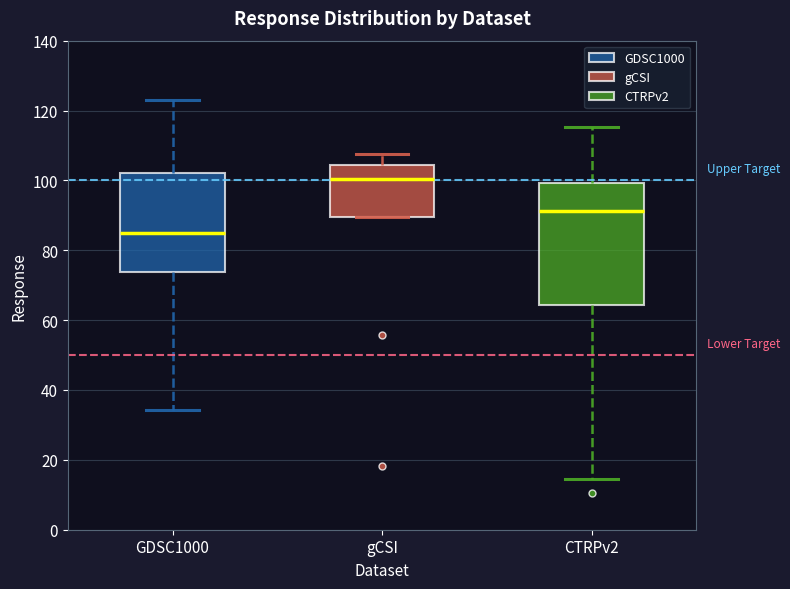

Which box is the tallest, from its lower edge to its upper edge?

CTRPv2